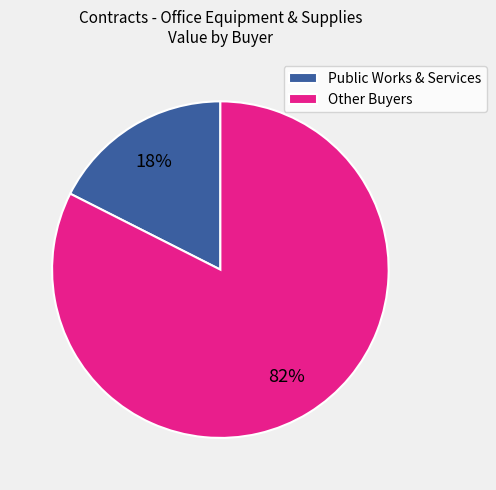

To the nearest percent, what is the average slice percentage?

50%